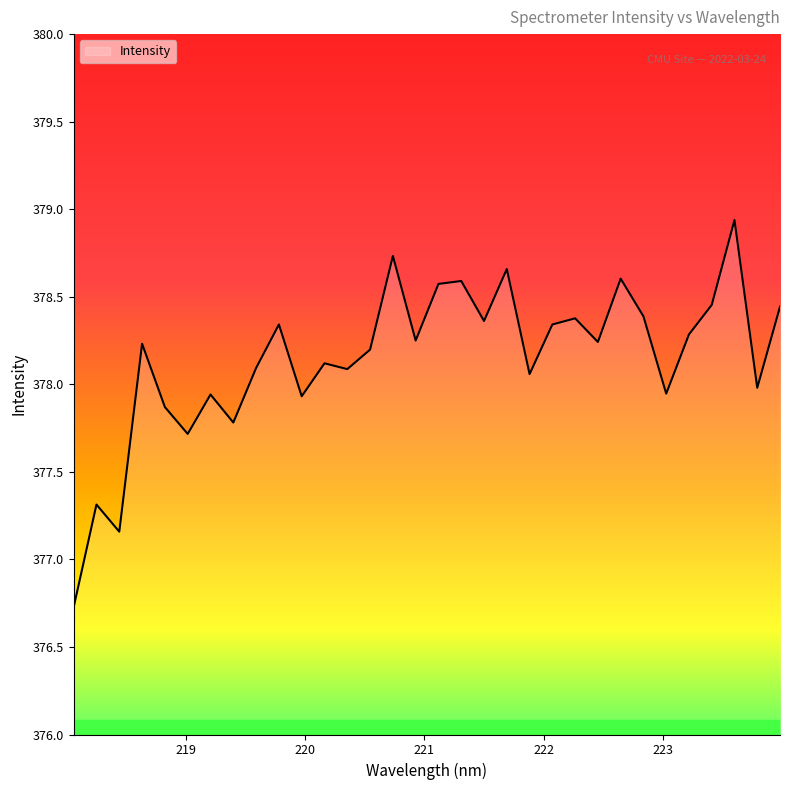

What is the difference between the maximum and minimum values?

2.2